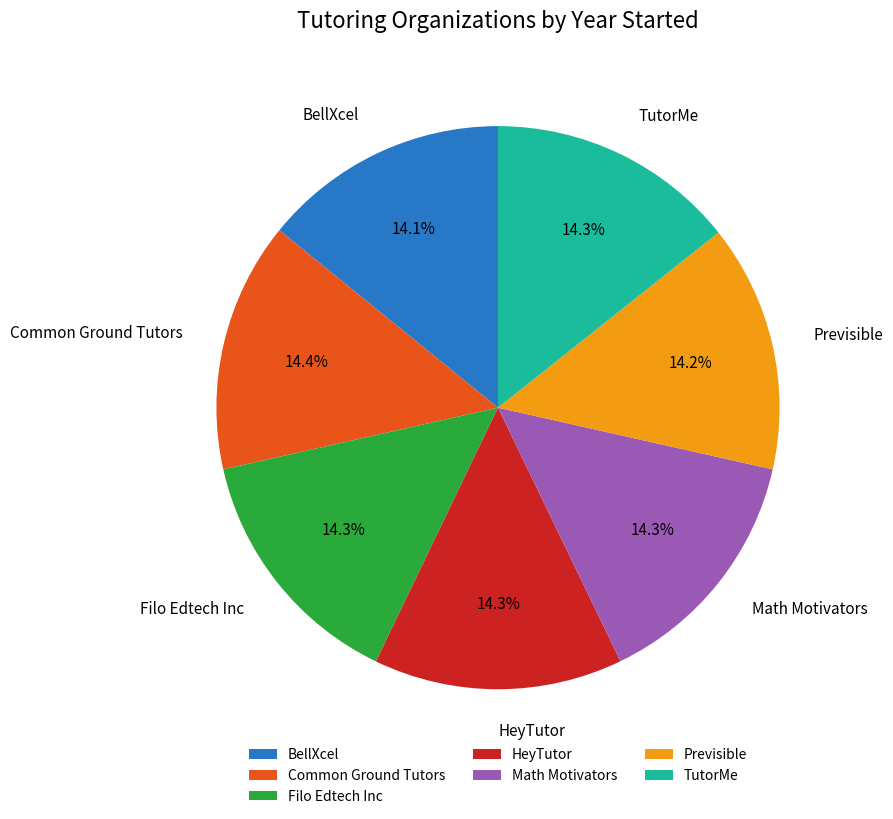

How many slices are in this pie chart?

7